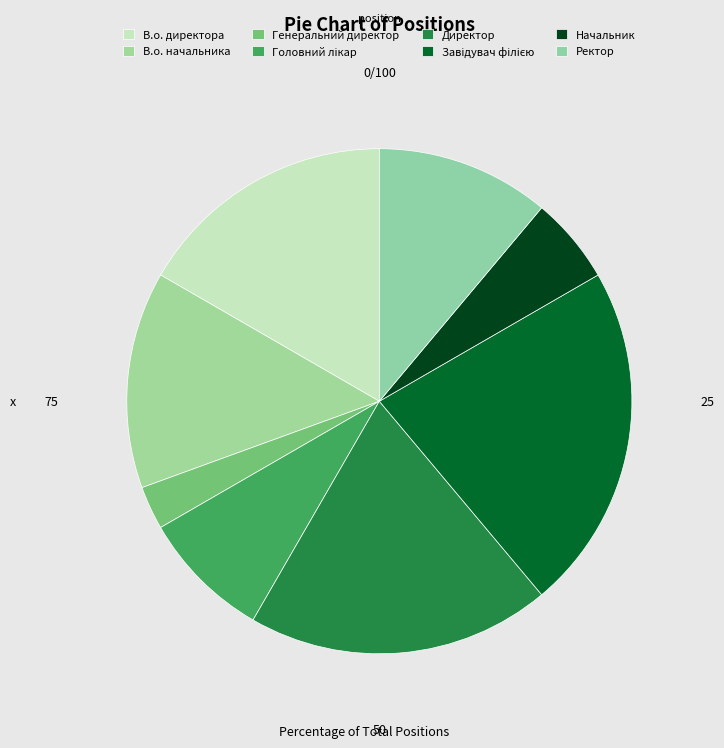

Does any single category account for the majority?

No